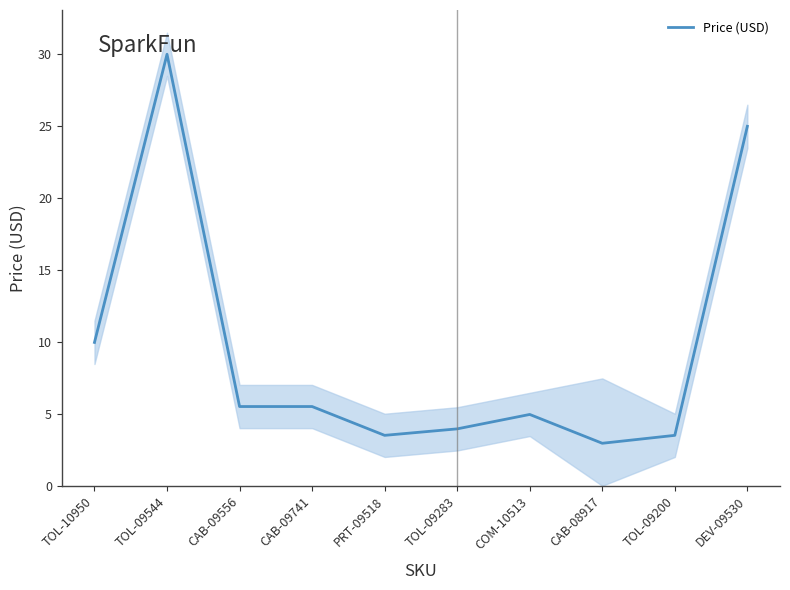

Reading left to right, what are all the values shown in this chart?

9.9	29.9	5.5	5.5	3.5	4.0	5.0	3.0	3.5	24.9